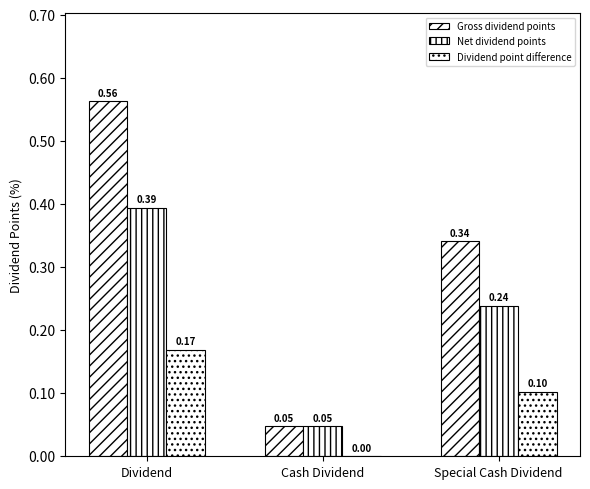

How many distinct data groups are displayed?

3